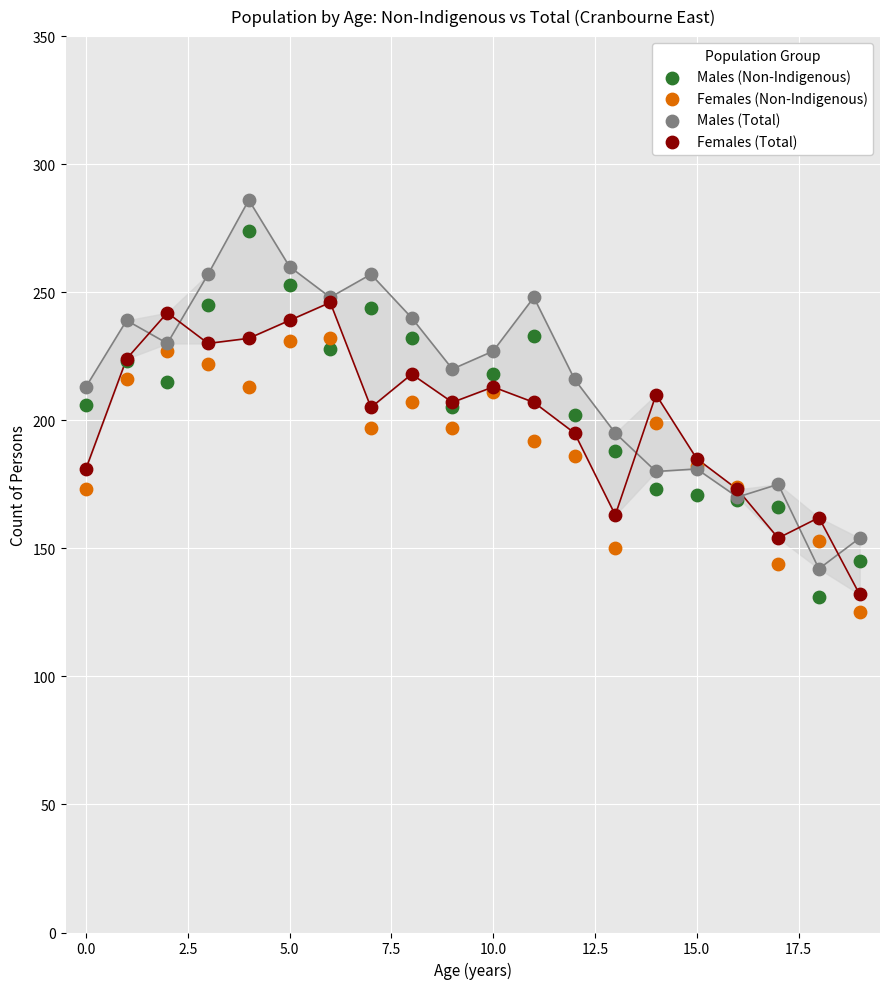

Which series contains the lowest Y value?

Females (Non-Indigenous)